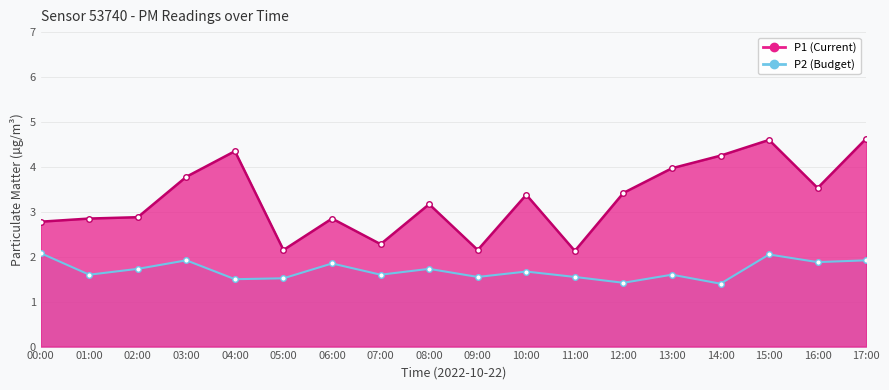

What is the difference between the second highest and minimum values in the P2 series?

0.6